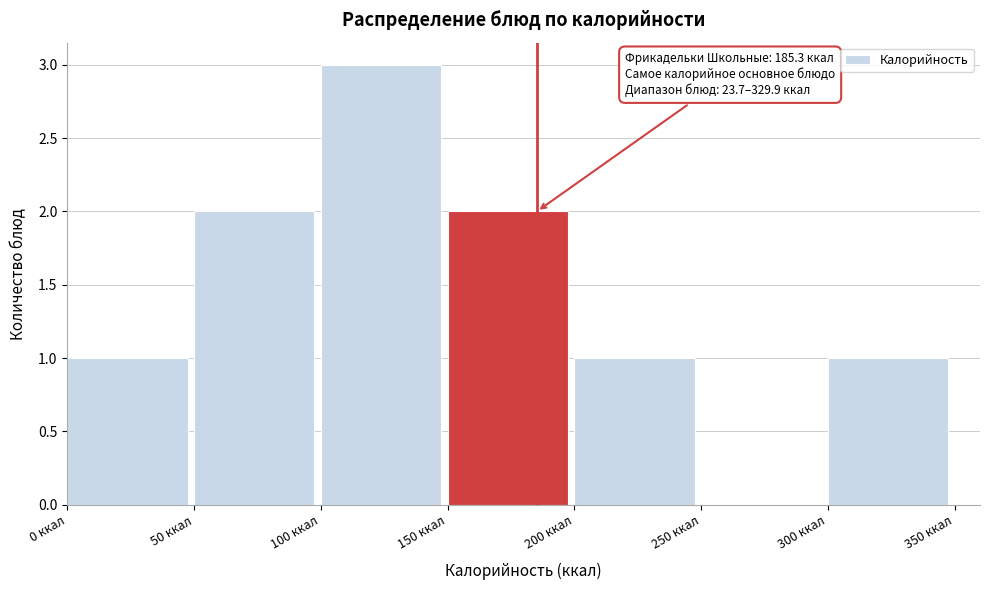

Over which range of the x-axis is the bar tallest?

100 to 150